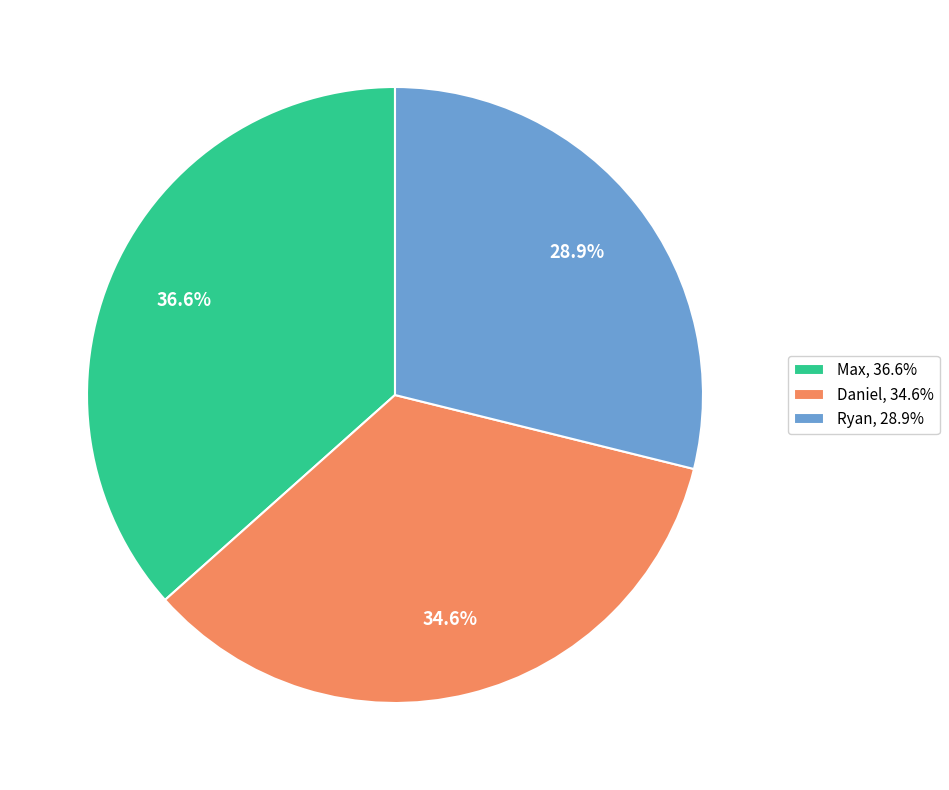

Approximately how many times larger is the value at Daniel compared to Ryan?

1.2